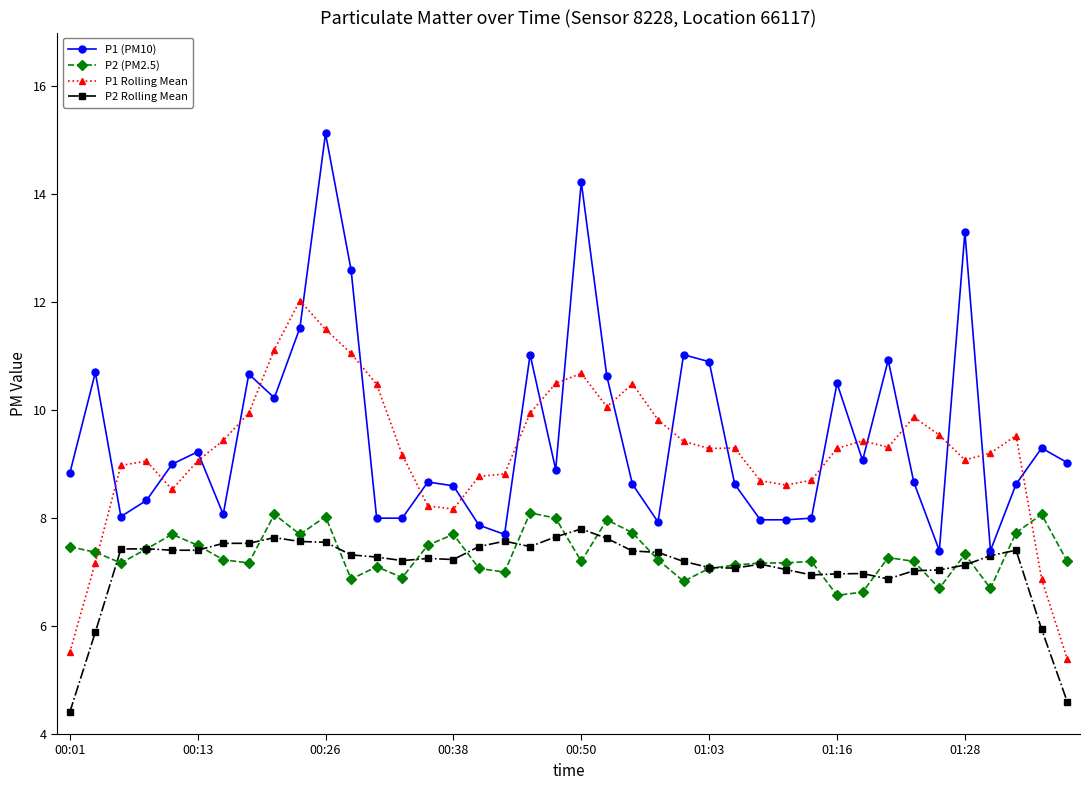

True or false: P2 (PM2.5) and P1 (PM10) intersect in this chart.

False